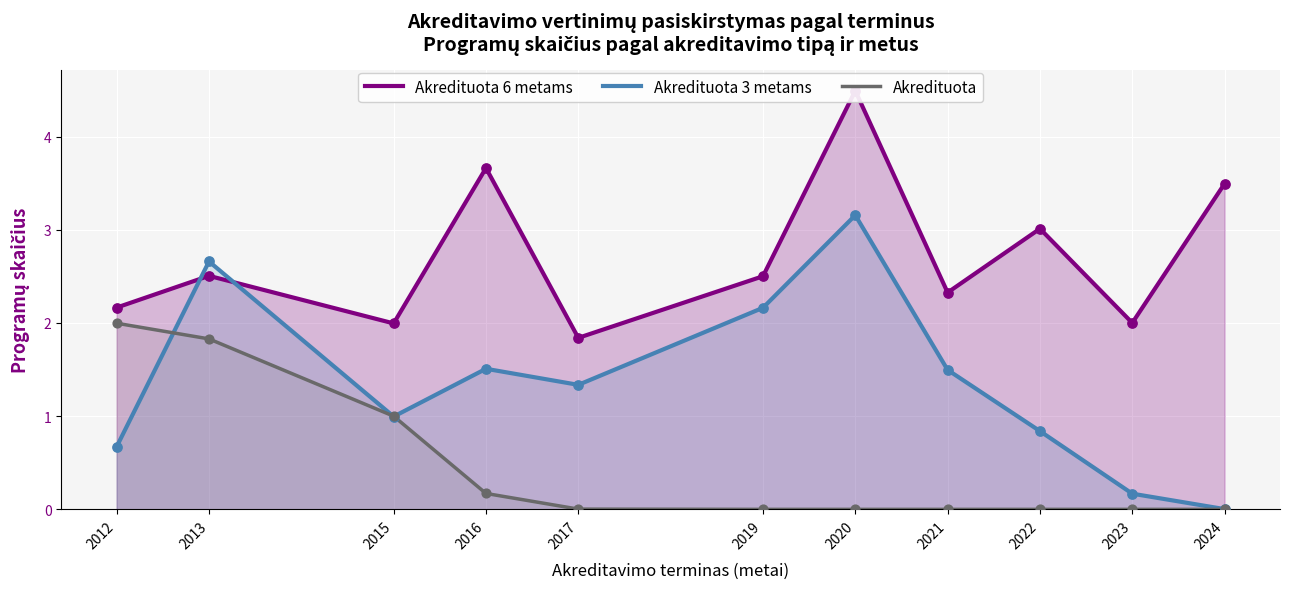

Is the value of Akredituota 3 metams at 2020 greater than the value of Akredituota at 2024?

Yes